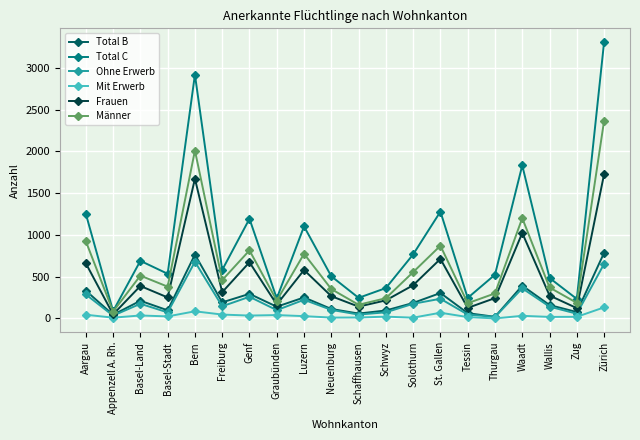

What is the value of the Mit Erwerb point at the 4th from the left?

25